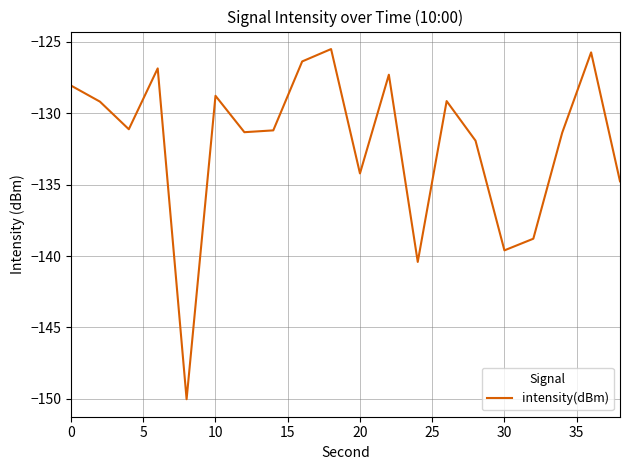

How many lines are shown in the chart?

1